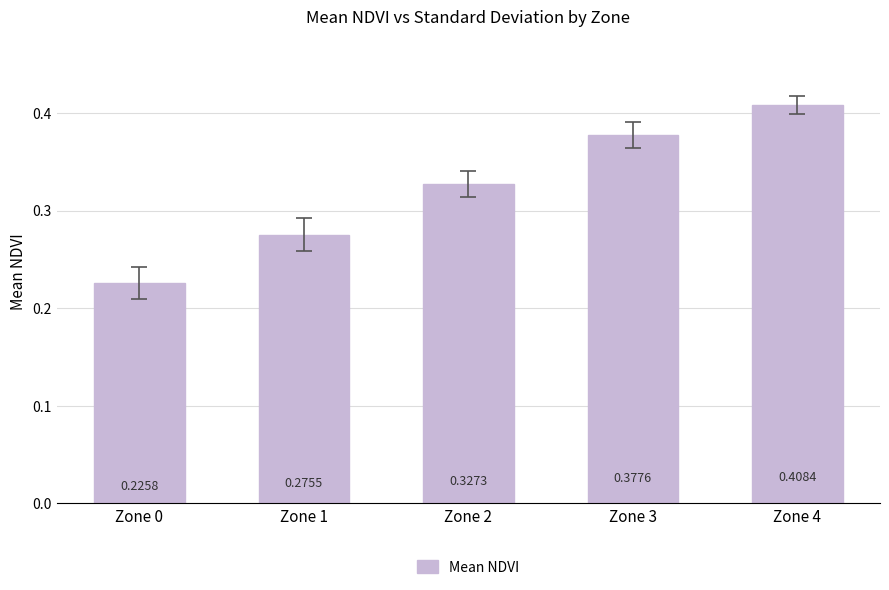

Where is the data nearest to the value 0?

Zone 0